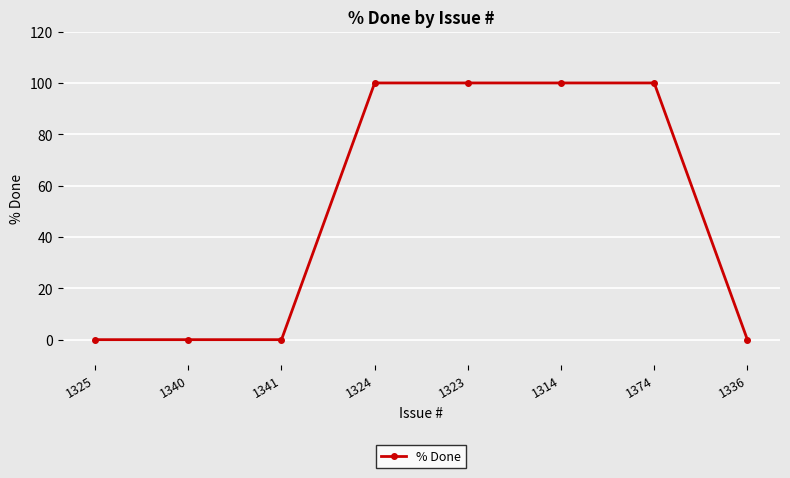

What is the label of the 5th point from the right?

1324